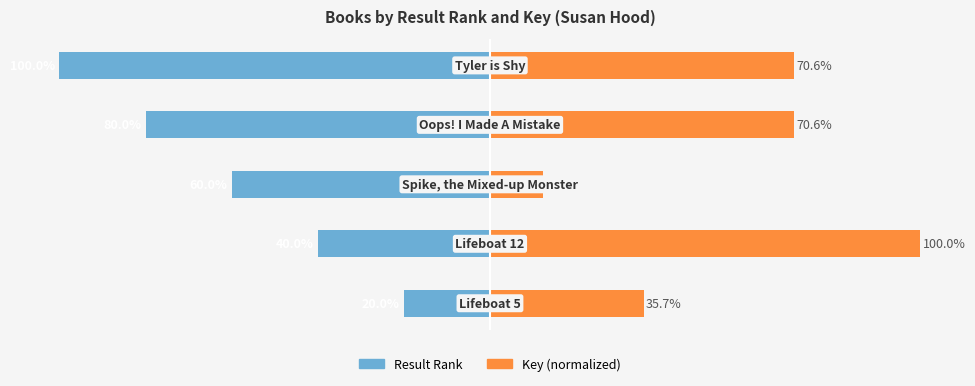

What are all the series names shown in the legend?

Result Rank, Key (normalized)